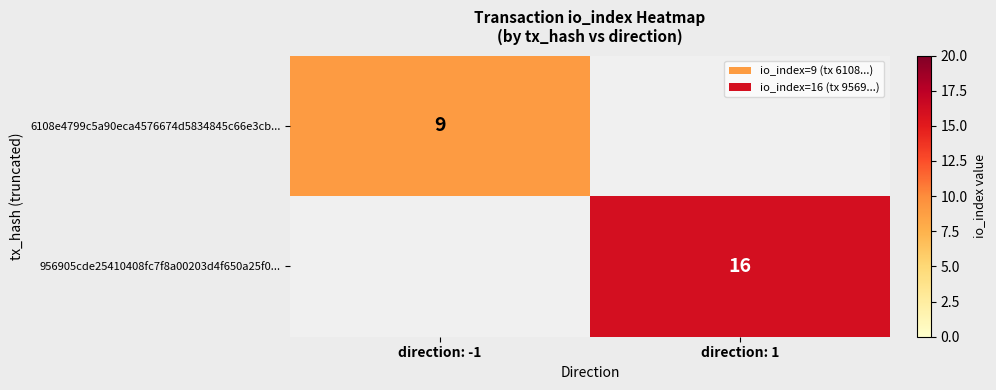

Is the value of 956905cde25410408fc7f8a00203d4f650a25f0... at direction: 1 greater than the value of 6108e4799c5a90eca4576674d5834845c66e3cb... at direction: -1?

Yes